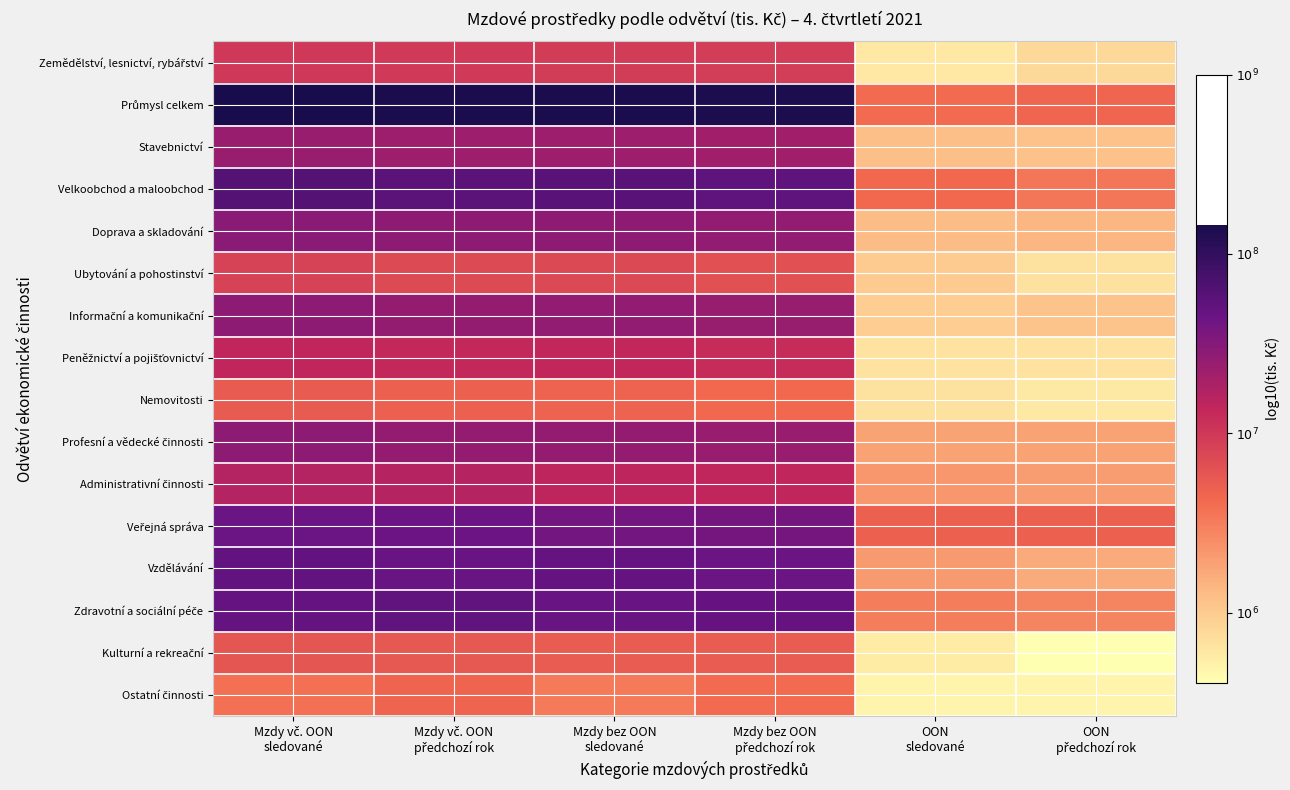

What is the difference between the highest and lowest values at OON
předchozí rok?

1.1